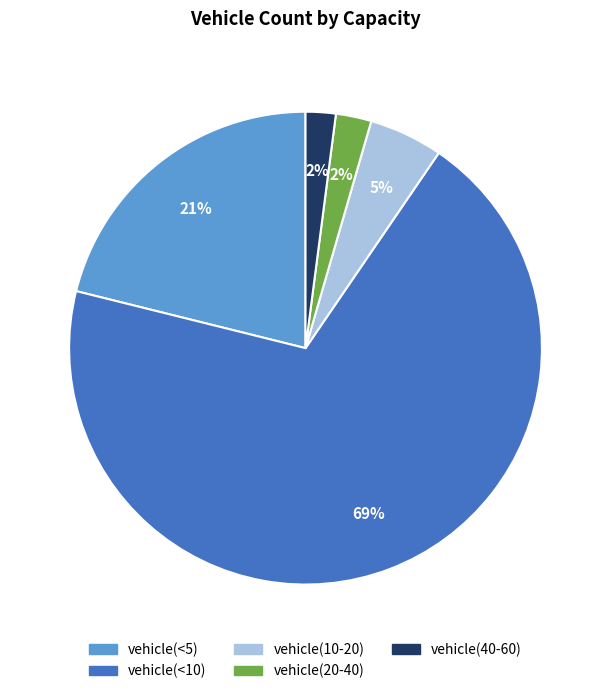

To the nearest percent, what portion does vehicle(10-20) represent?

5%